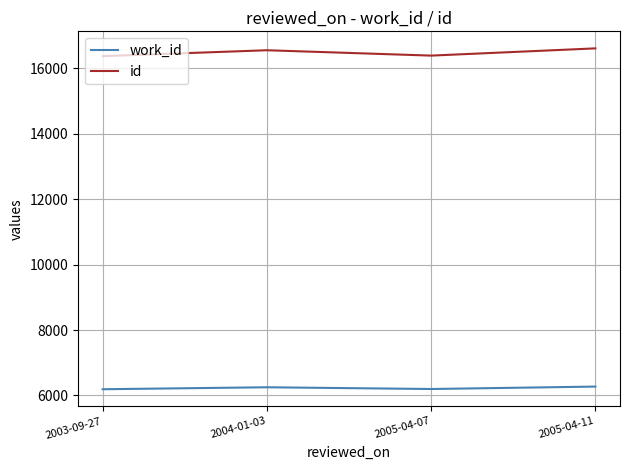

What is the greatest value displayed?

16609